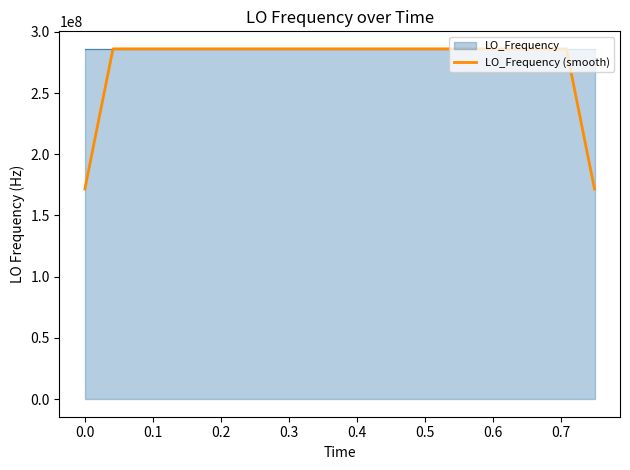

Which series has the widest spread of values?

LO_Frequency (smooth)